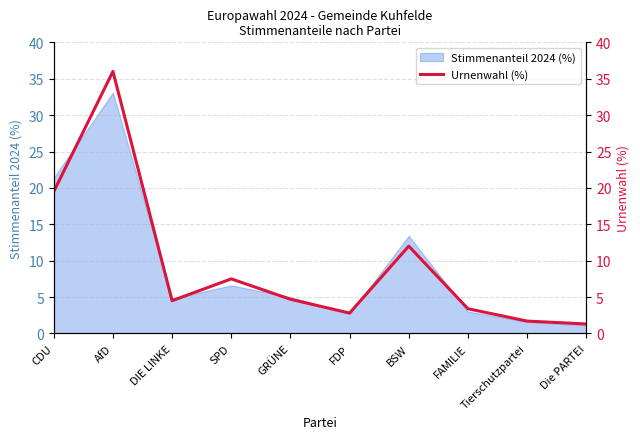

Reading right to left, extract all data points from this chart.

Die PARTEI=1.3	Tierschutzpartei=1.7	FAMILIE=3.4	BSW=12.0	FDP=2.8	GRÜNE=4.7	SPD=7.5	DIE LINKE=4.5	AfD=36.0	CDU=19.5